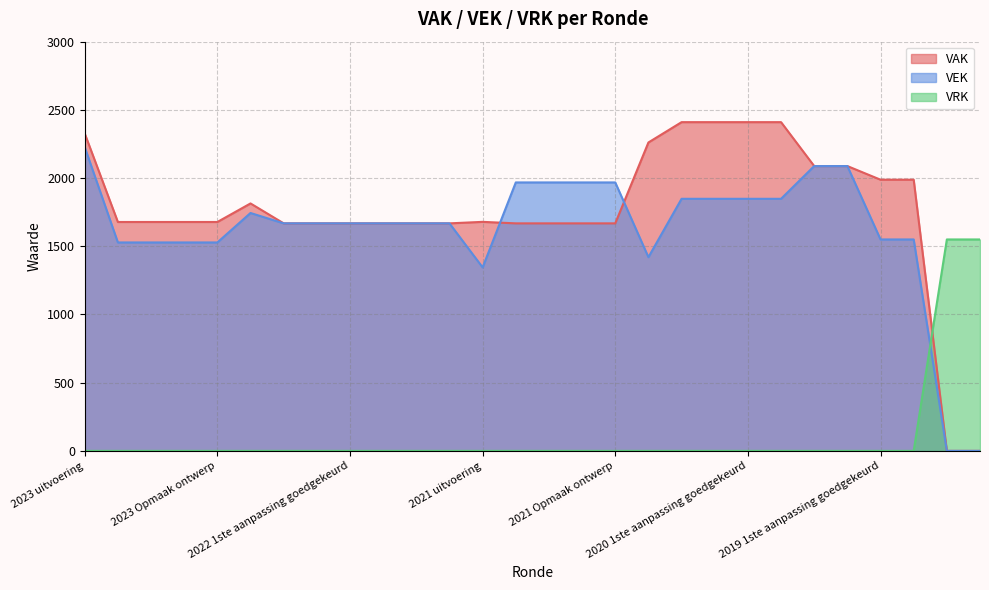

What is the value of the VAK point at the 2nd from the left?

1678